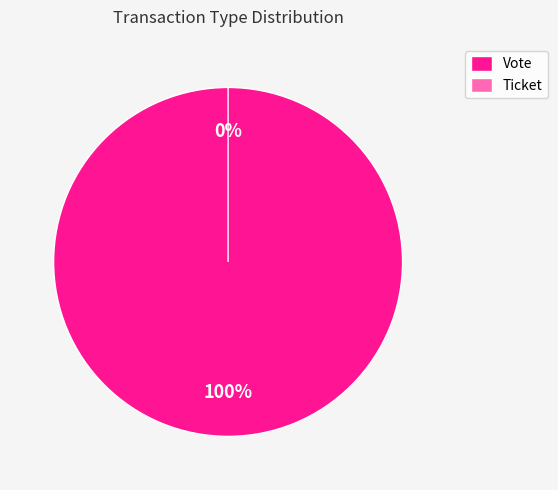

Count the number of slices in the pie.

2